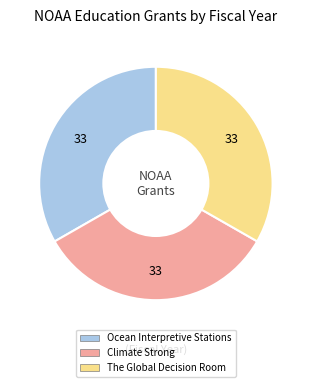

Does any single category account for the majority?

No